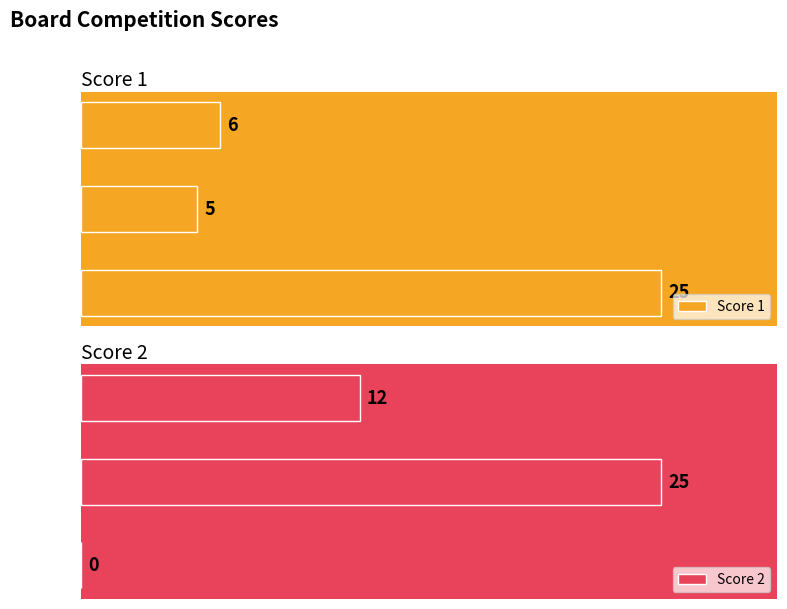

List the labels in order of Score 1 value, largest first.

Board 1, Board 3, Board 2